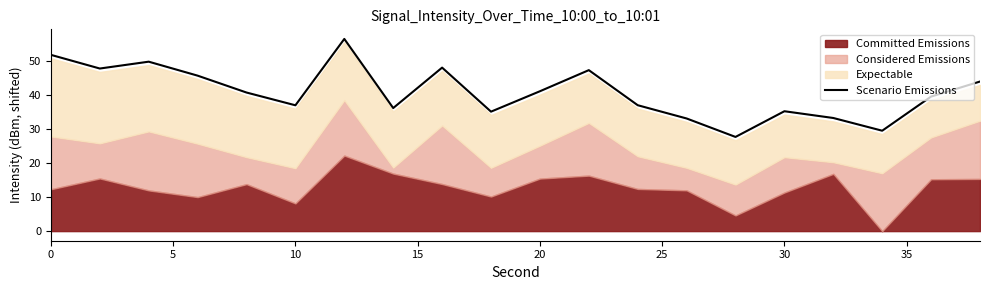

How many data points are above 40?

10